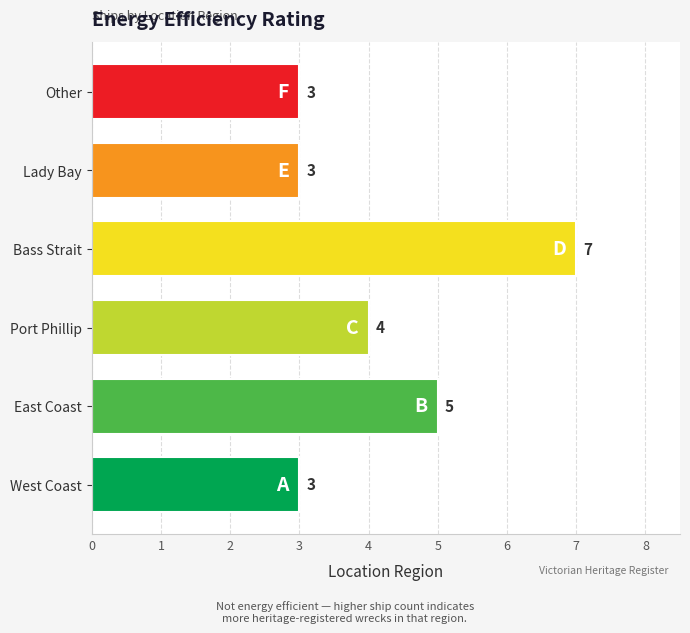

Does the chart contain stacked bars?

No